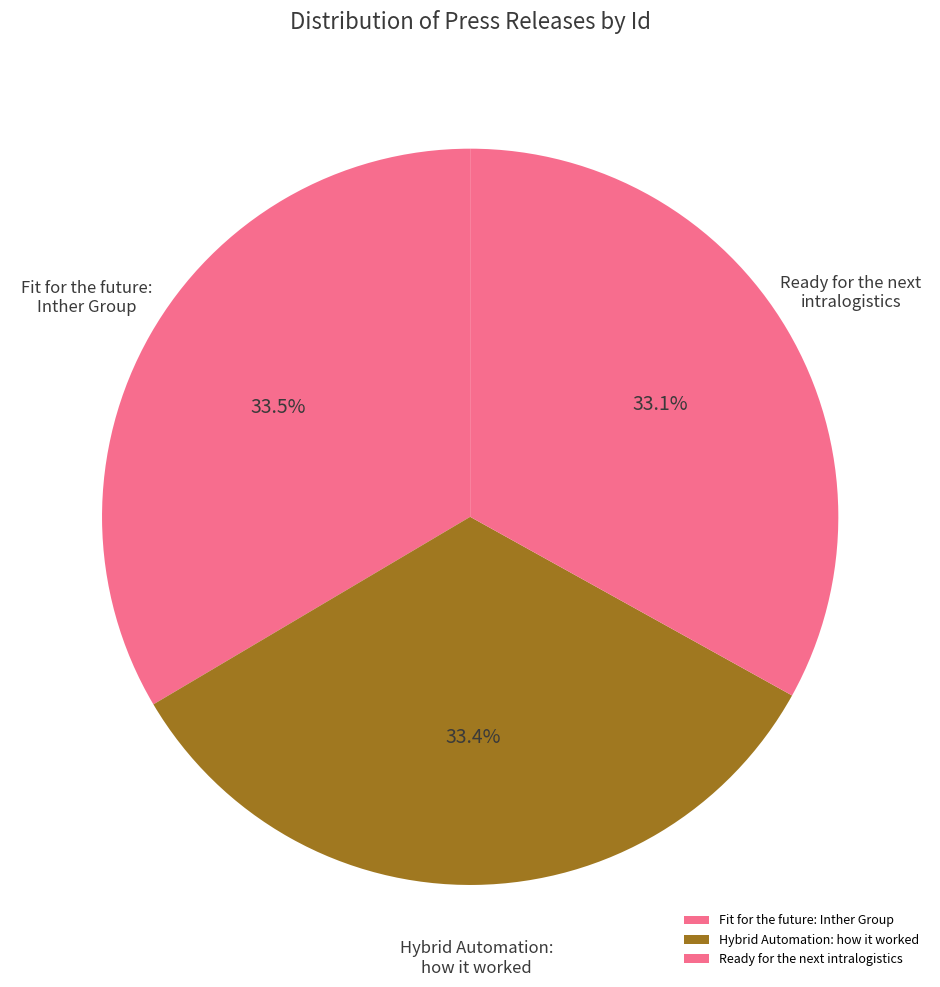

What percentage do Fit for the future: Inther Group and Hybrid Automation: how it worked together represent?

66.9%